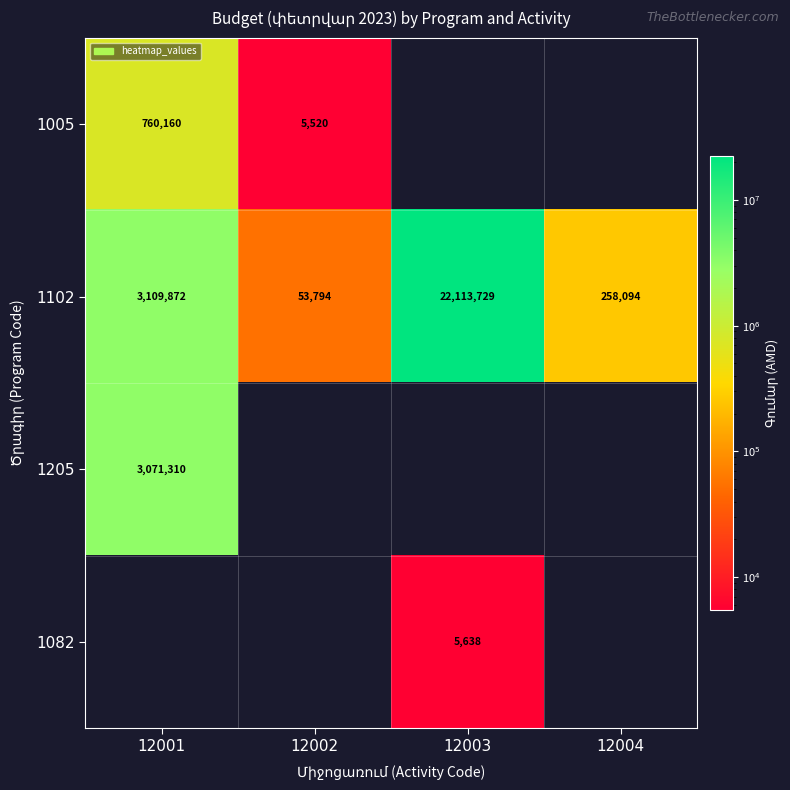

True or false: 1082 has a value of 1617.1 at 12003.

False